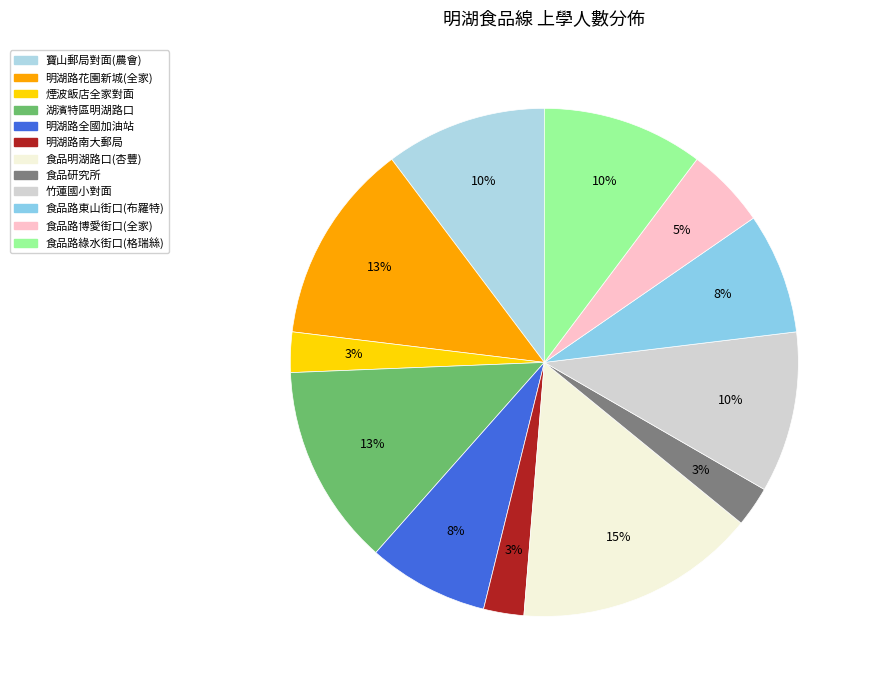

True or false: 食品路綠水街口(格瑞絲) accounts for 2% of the total.

False